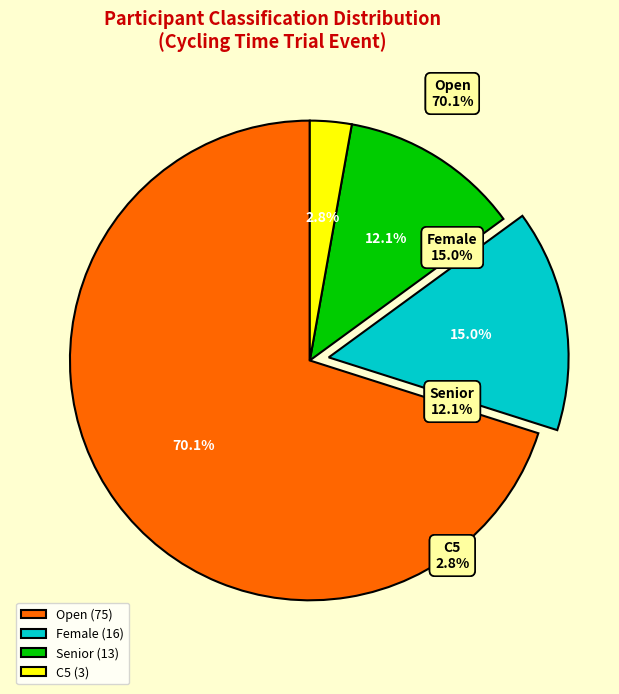

What portion of the pie excludes Open (75)?

29.9%